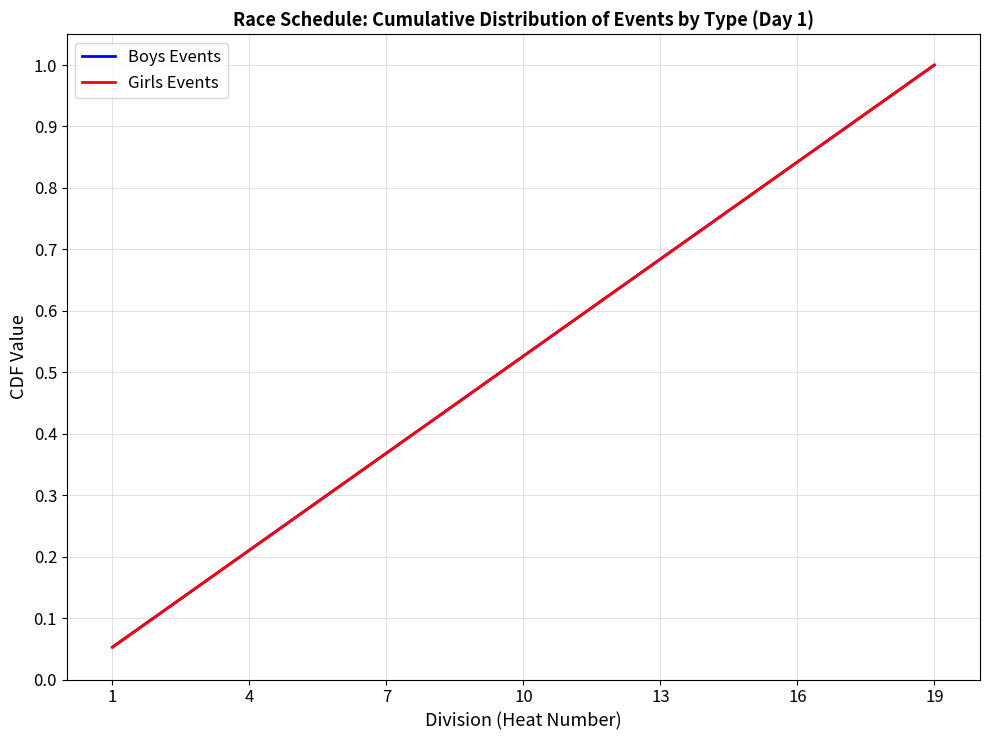

Is this an area chart (filled region under the line)?

No